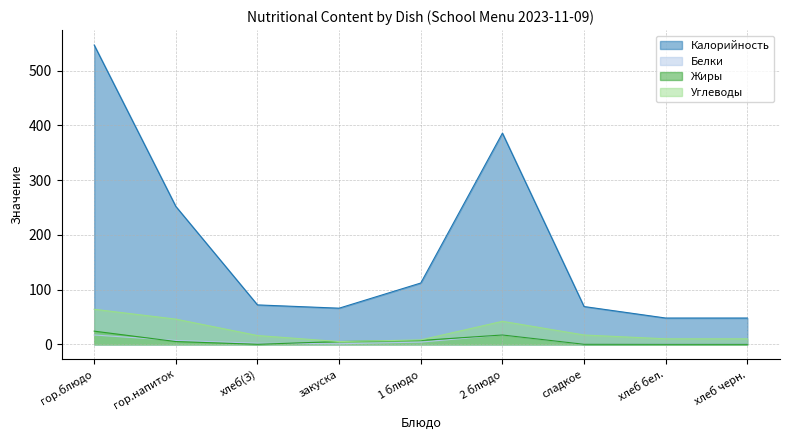

What is the label of the 3rd point from the left?

хлеб(З)